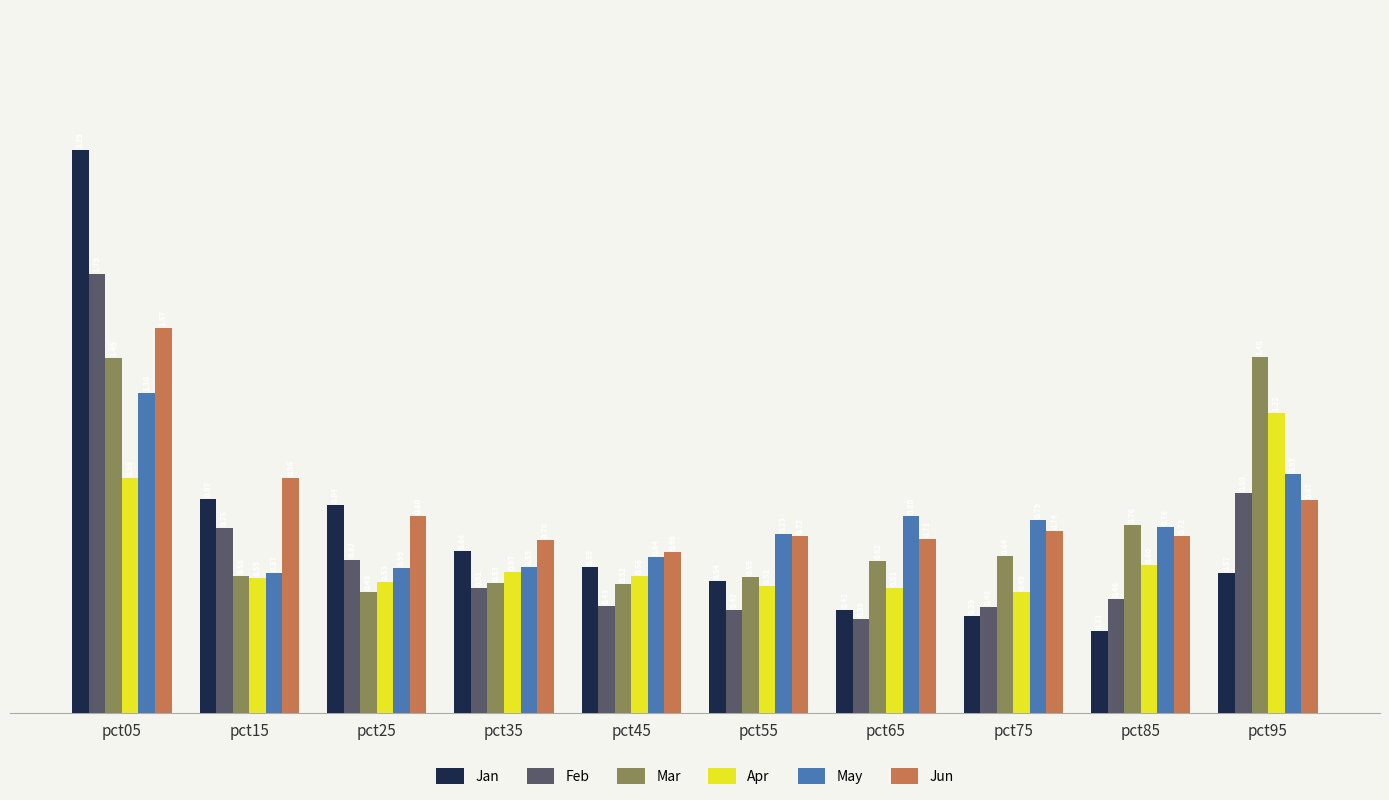

What are all the series names shown in the legend?

Jan, Feb, Mar, Apr, May, Jun